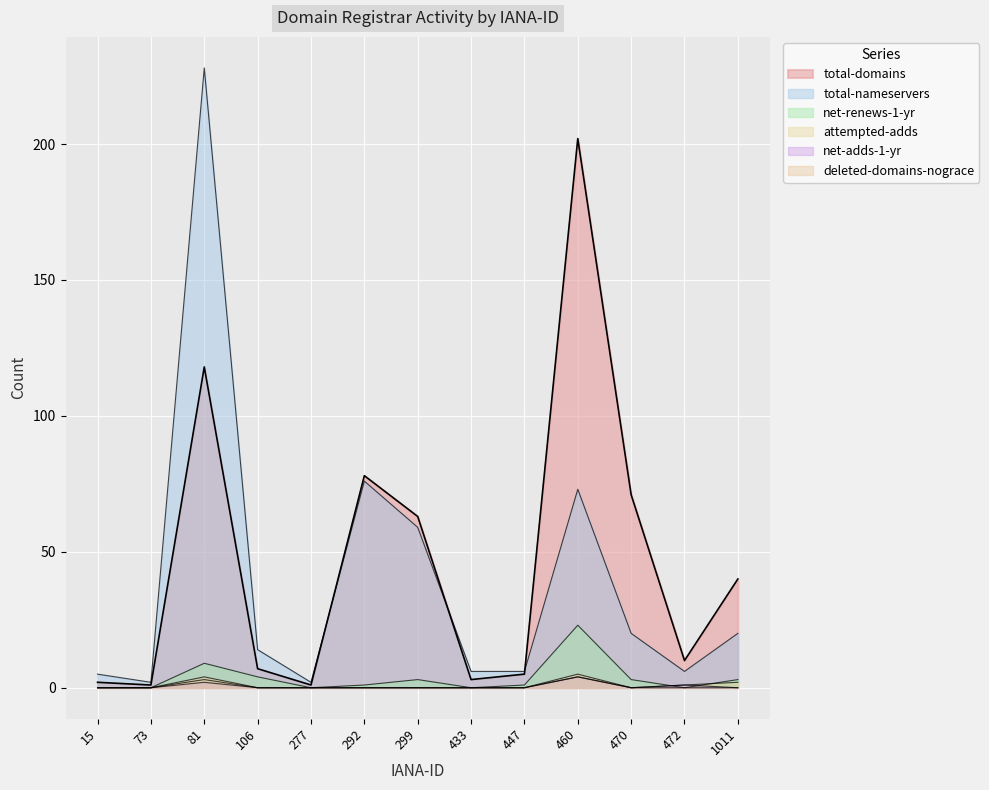

Where is the first local maximum for net-renews-1-yr?

81